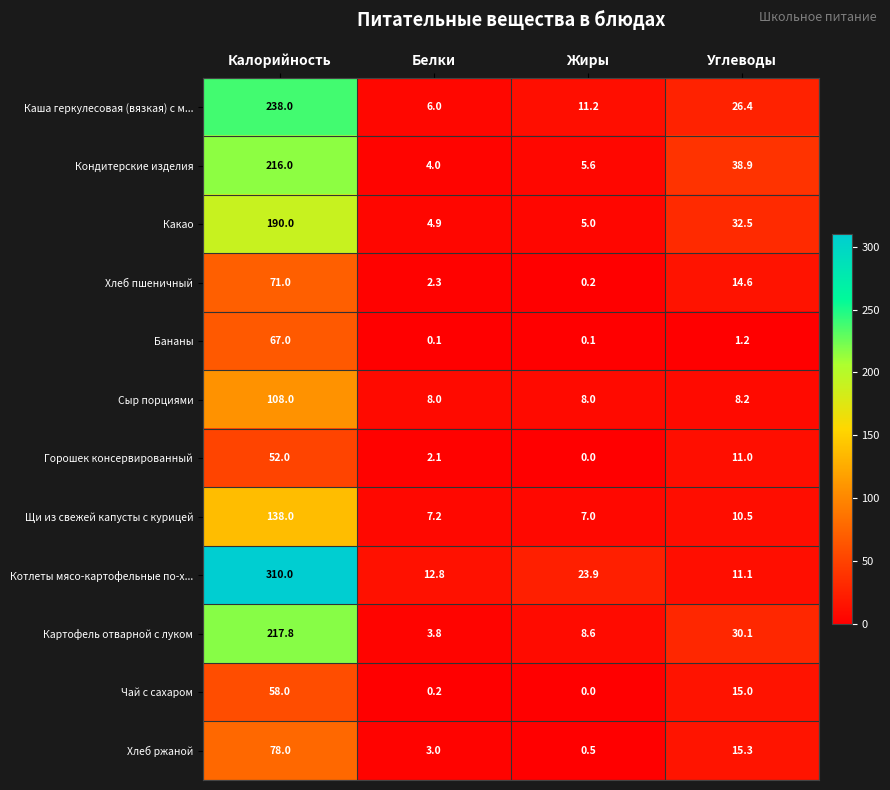

What is the sum of the Хлеб ржаной values at Углеводы and Белки?

18.3